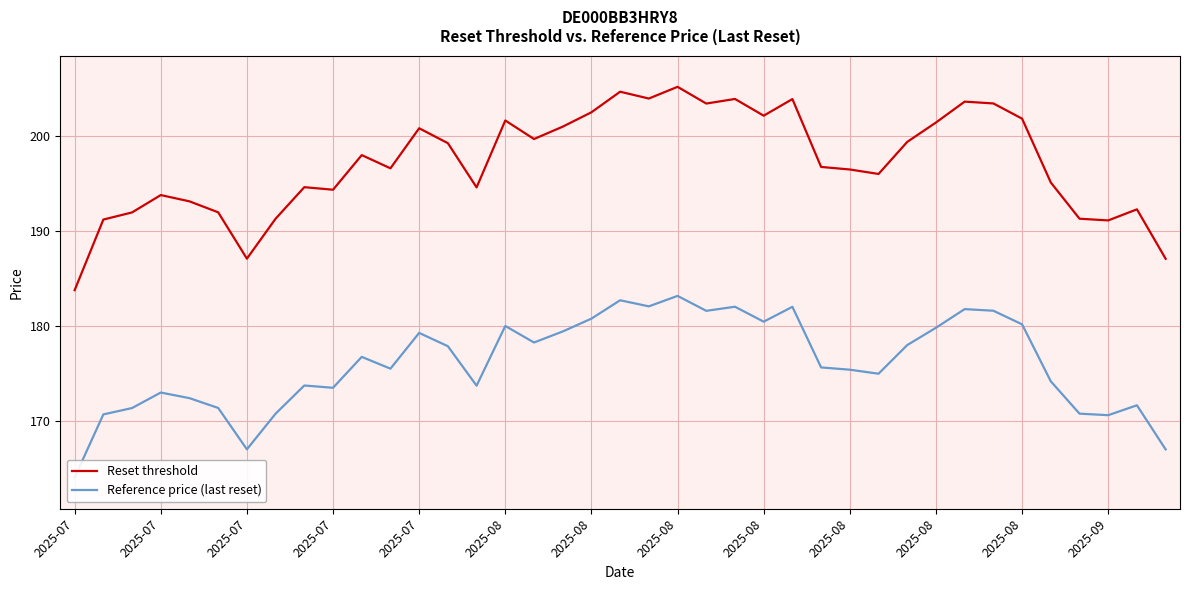

True or false: Reference price (last reset) has a value of 167.0 at 38.

True